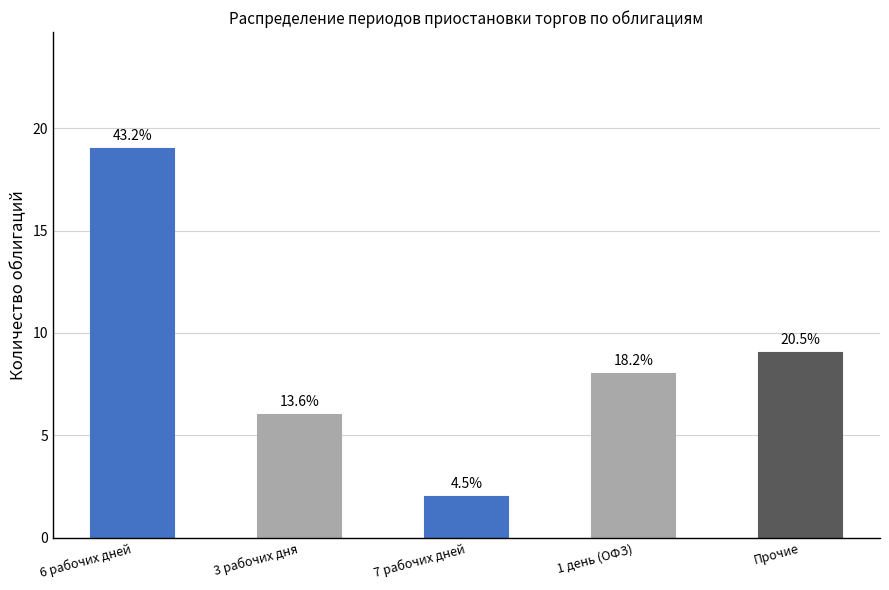

True or false: the data shows 19 at 6 рабочих дней.

True